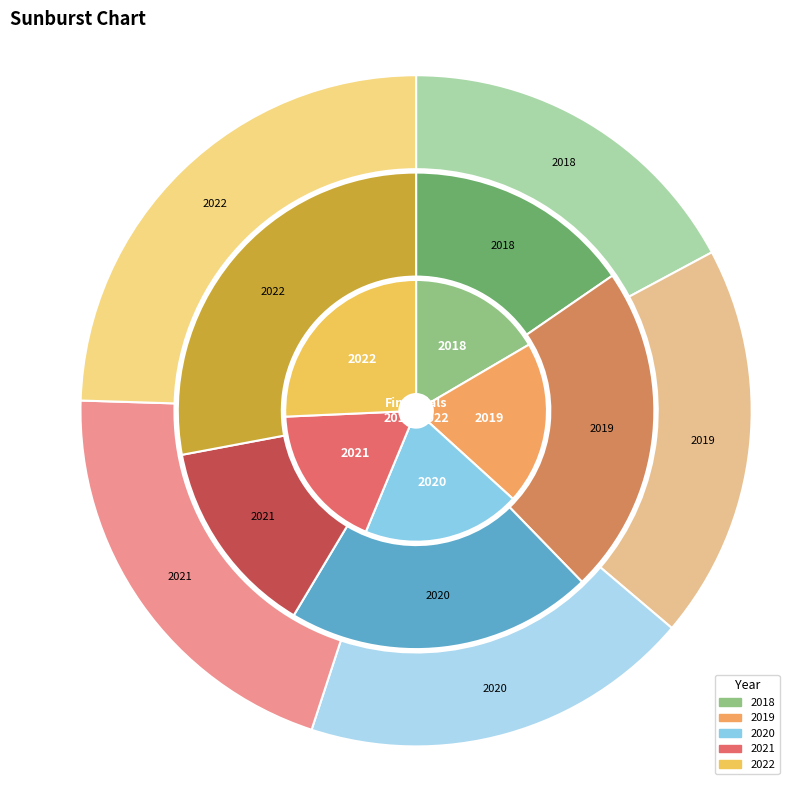

What percentage is the 2021 slice, to the nearest percent?

18%